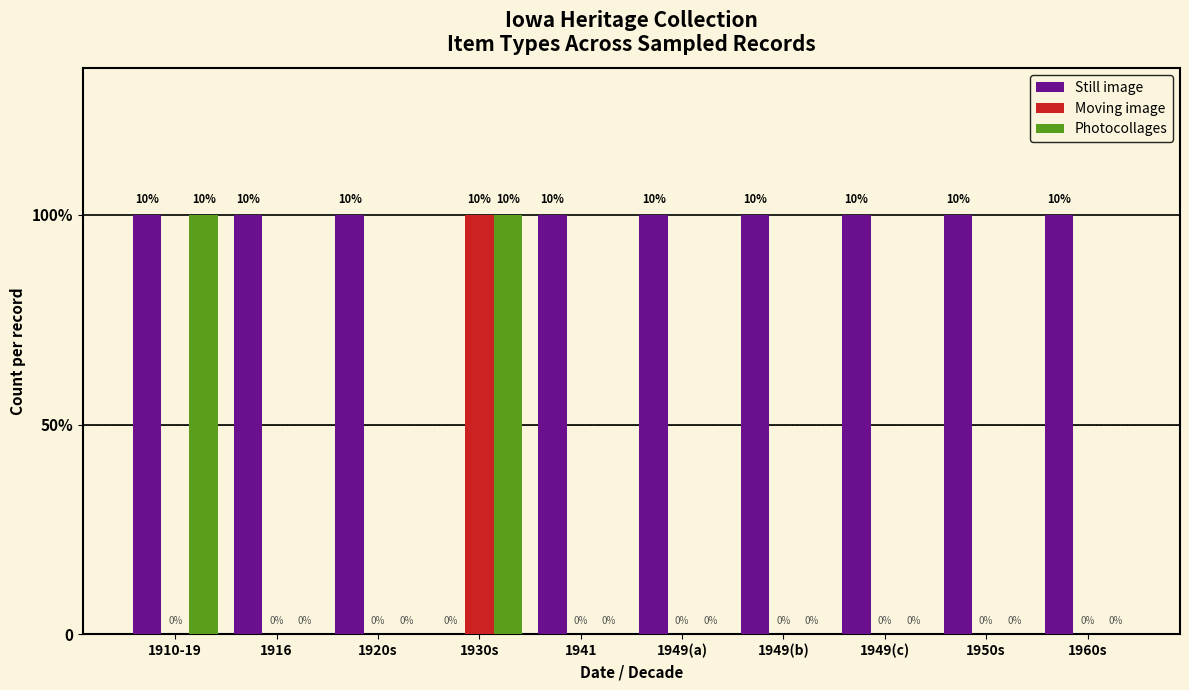

Are the bars horizontal?

No